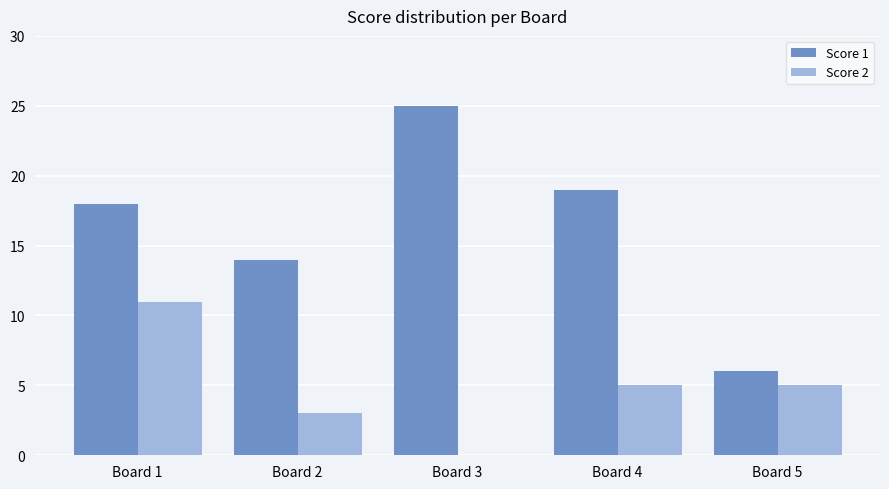

What is the sum of all Score 1 values?

82